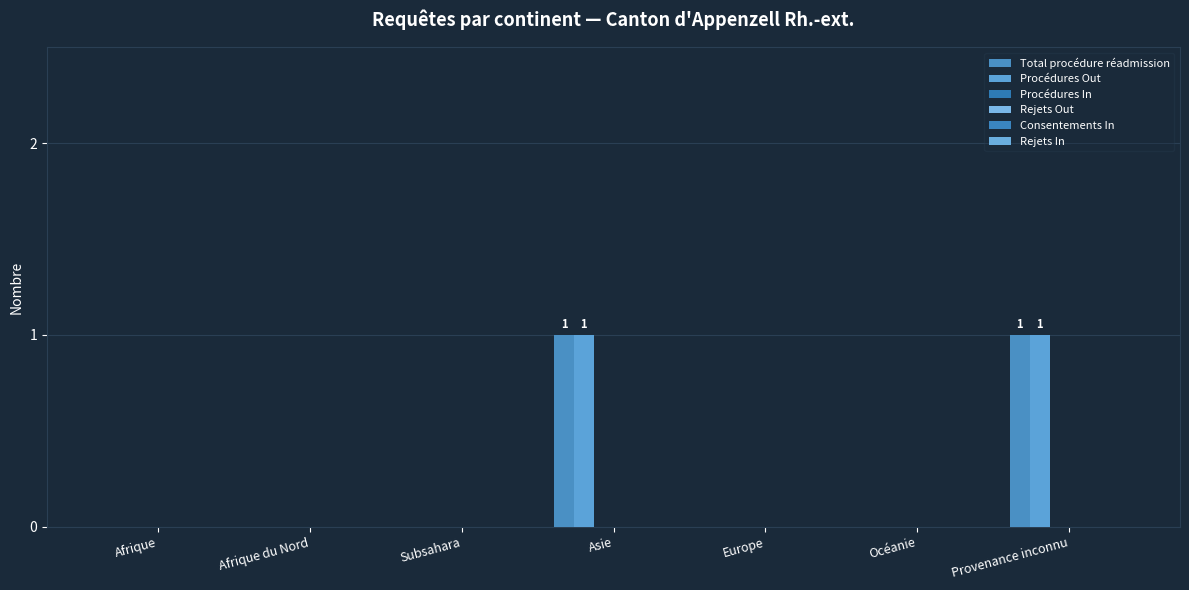

At how many categories does at least one series exceed 0?

2